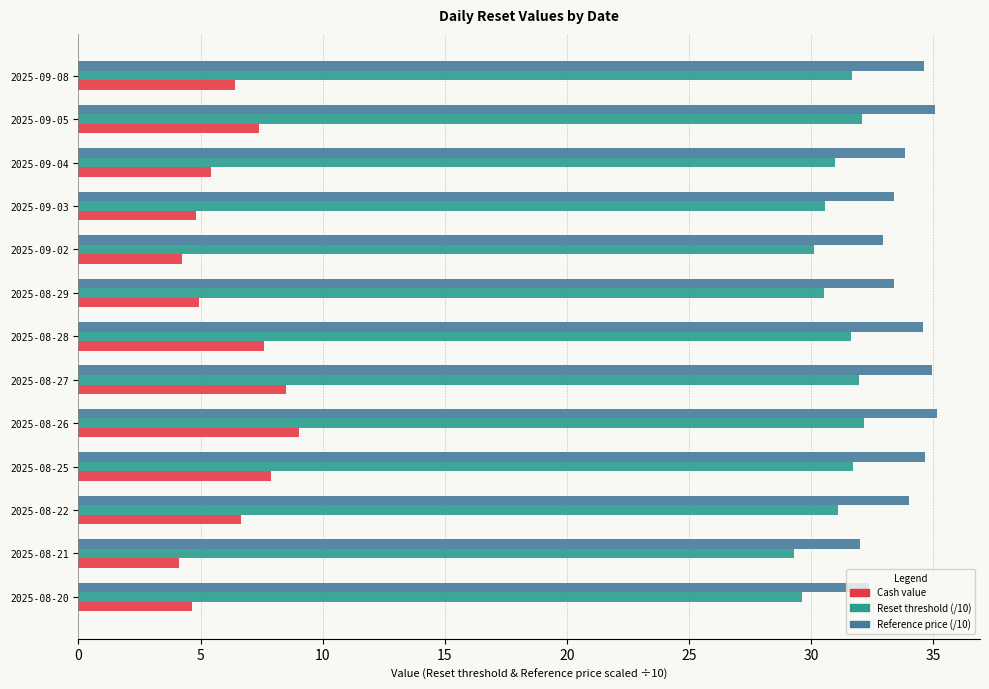

How many distinct data groups are displayed?

3